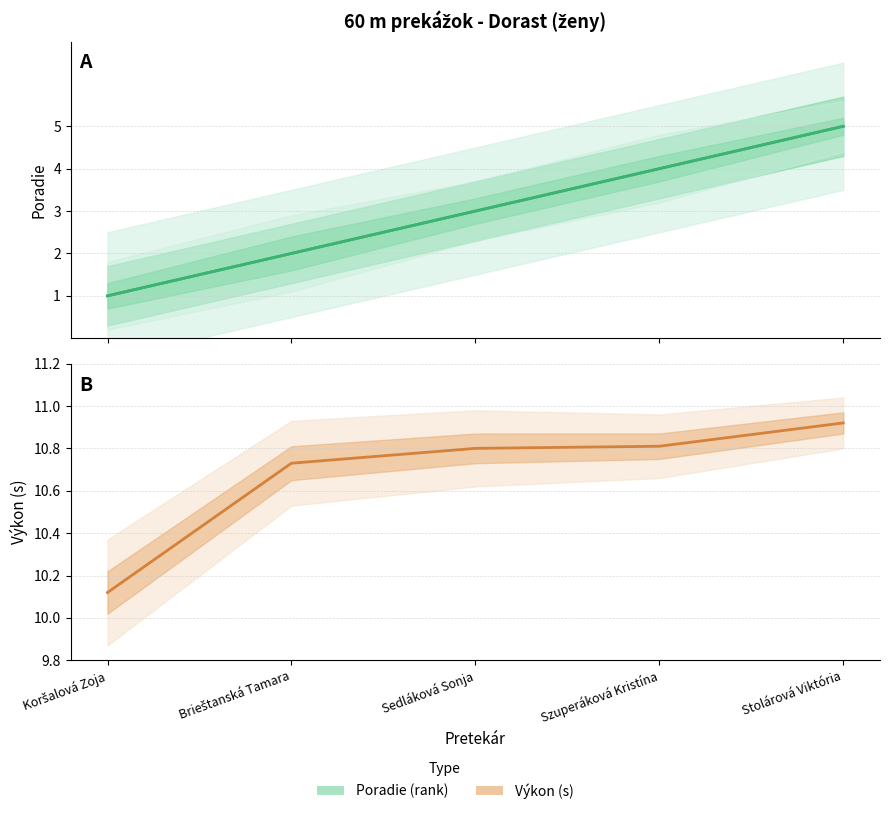

What is the spread (max minus min) of values at Stolárová Viktória?

5.9